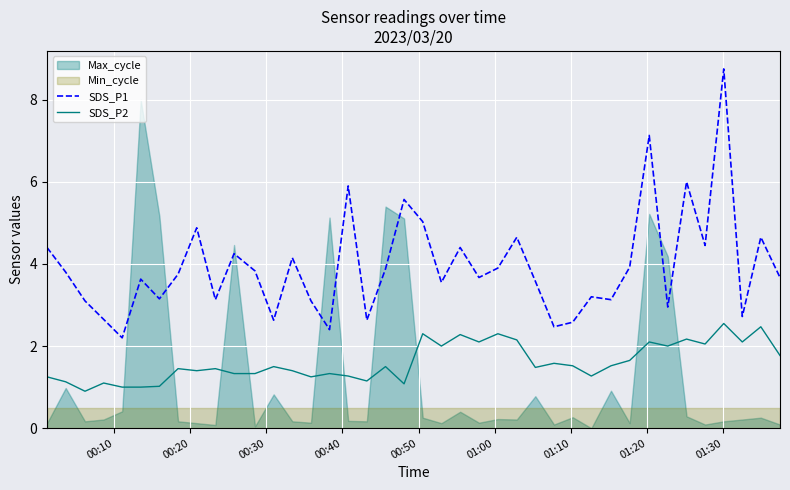

What is the highest value of the SDS_P1 series?

8.8